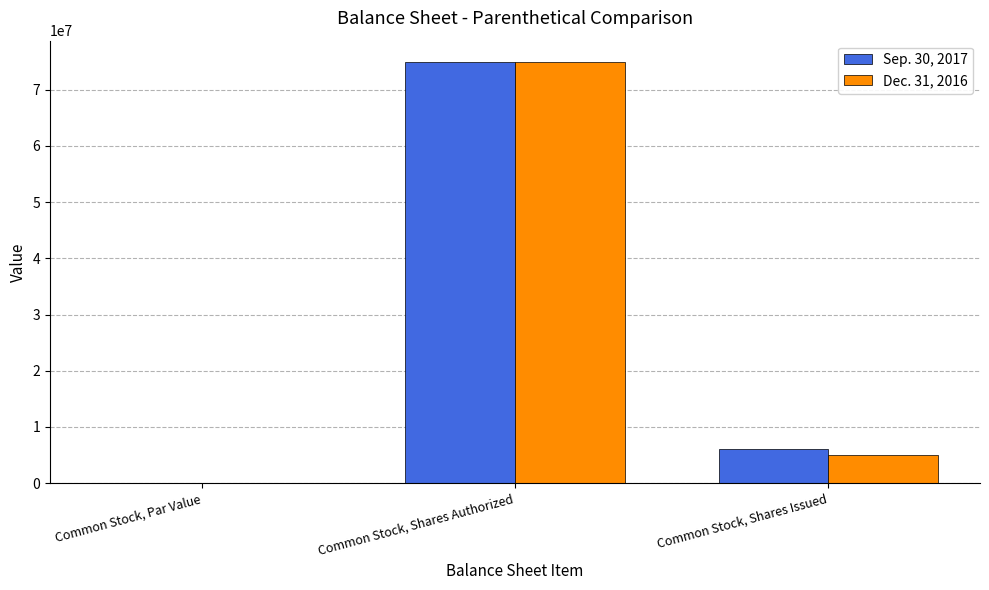

Between Common Stock, Shares Authorized and Common Stock, Shares Issued, which series saw the biggest shift?

Dec. 31, 2016